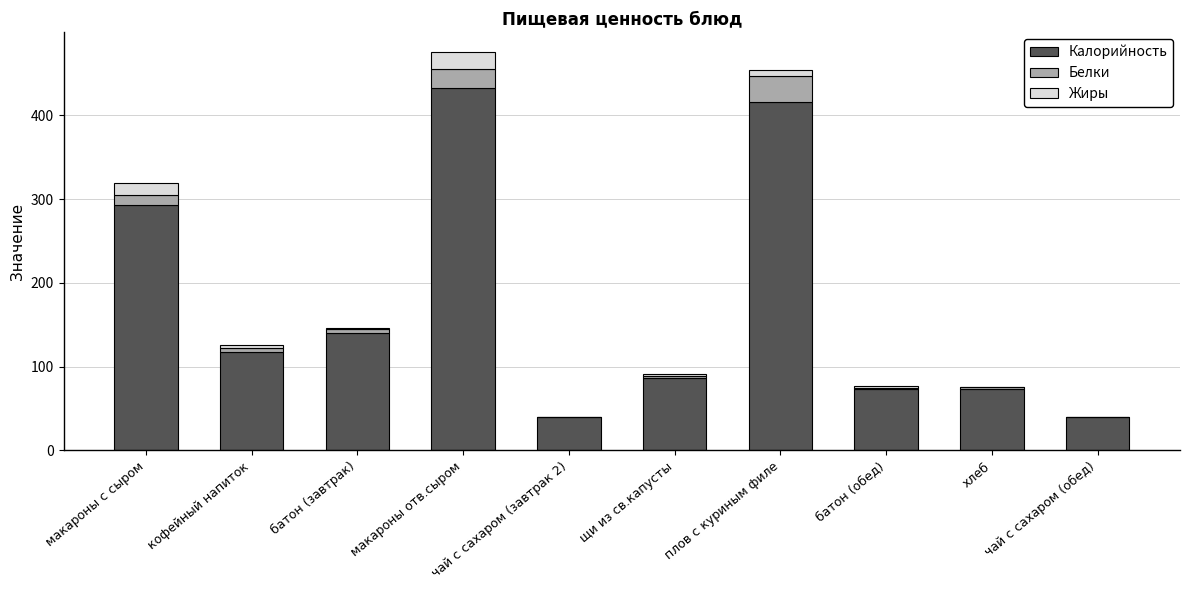

Does the chart contain stacked bars?

Yes